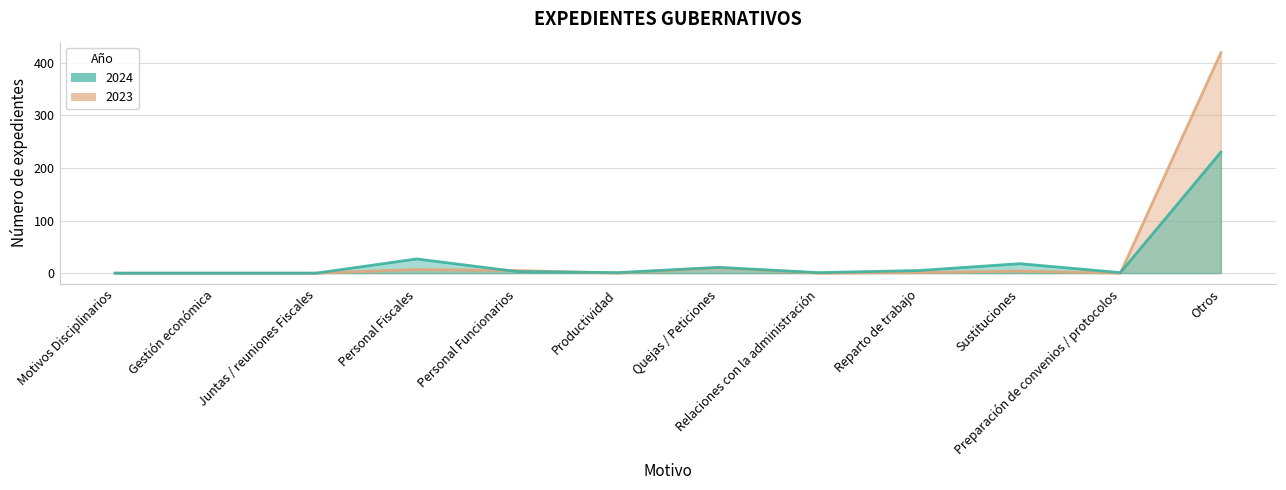

What is the label of the 11th point from the right?

Gestión económica